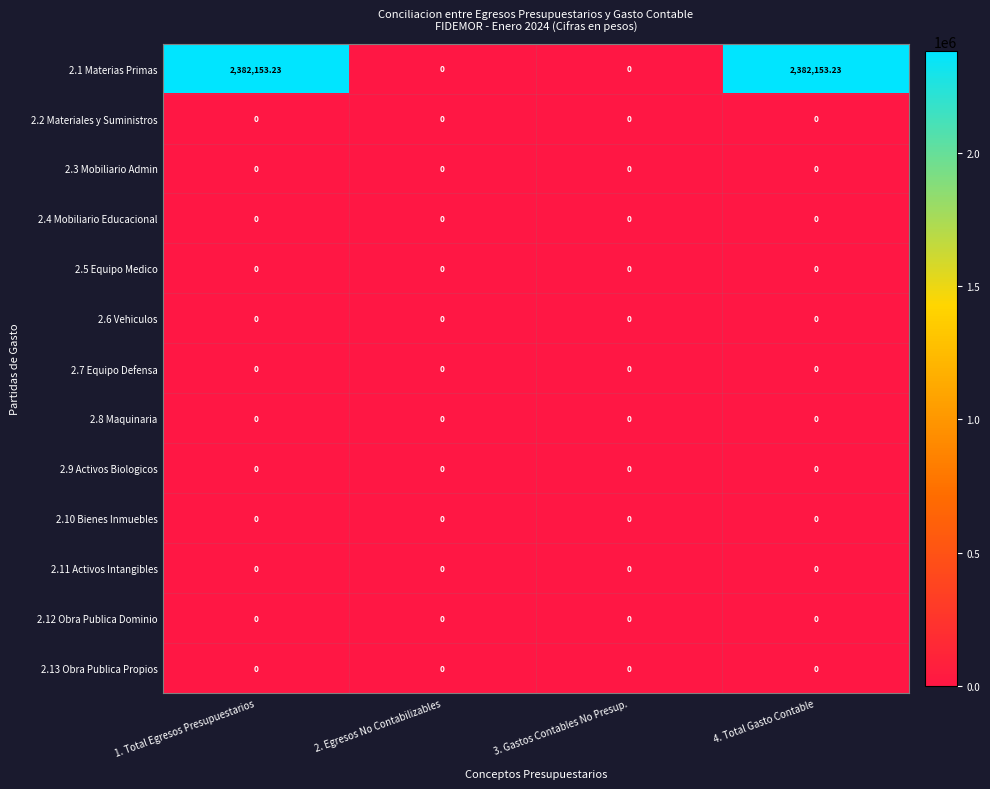

Between 2. Egresos No Contabilizables and 3. Gastos Contables No Presup., which series saw the biggest shift?

2.1 Materias Primas